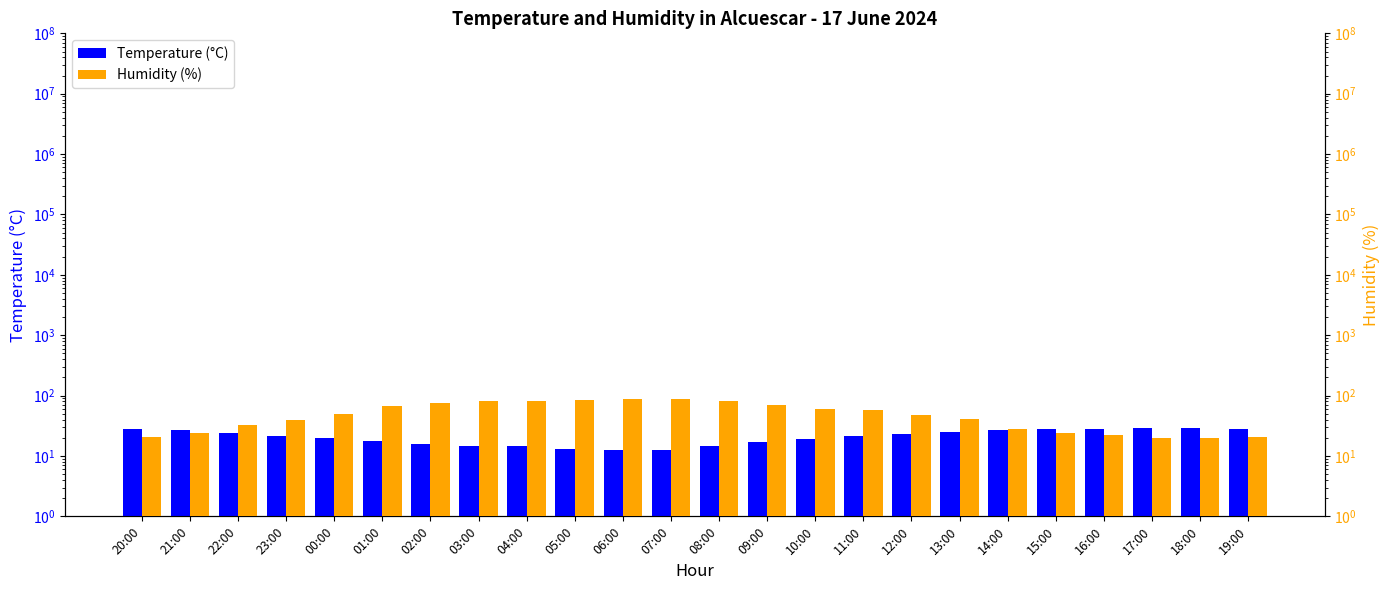

Are the bars grouped side by side (vs. stacked)?

Yes